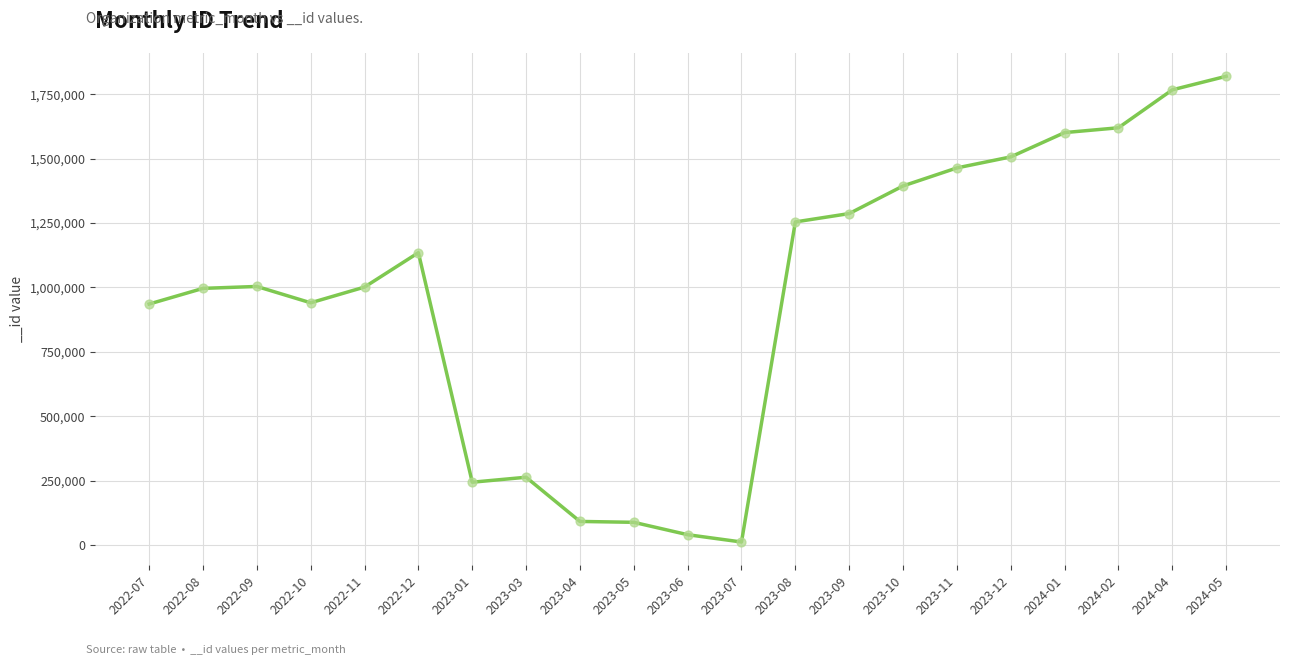

What is the ratio of the value at 2023-12 to the value at 2023-04?

16.3